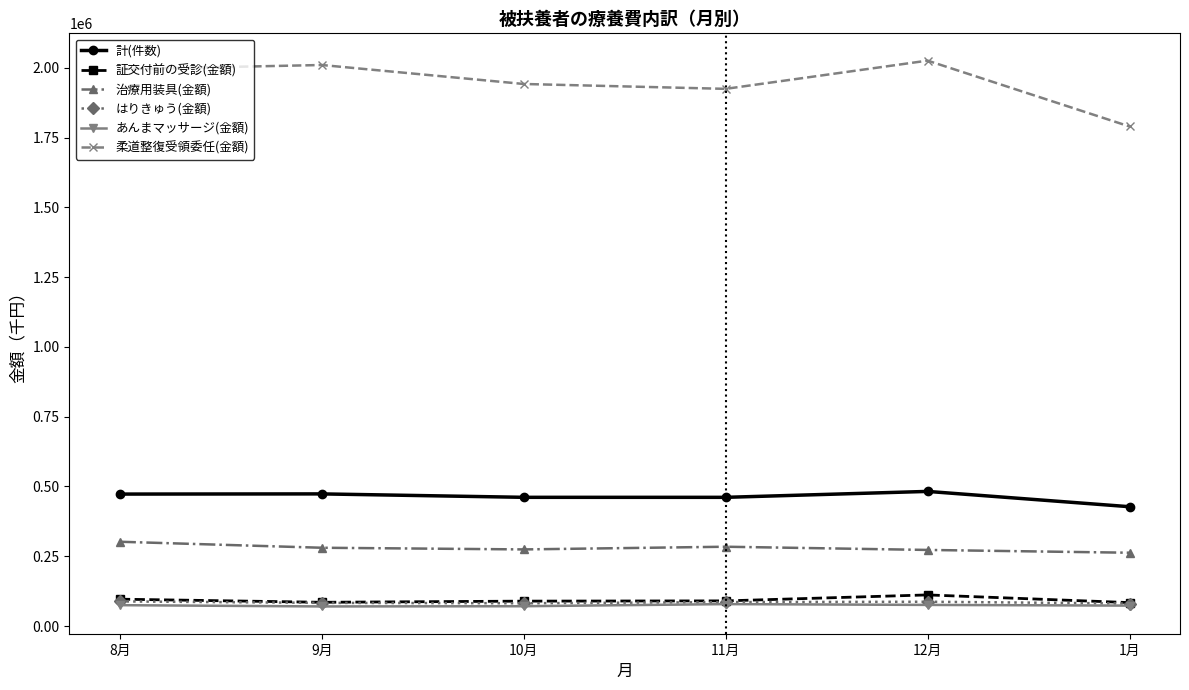

In はりきゅう(金額), how many points are higher than both neighbors (excluding endpoints)?

1